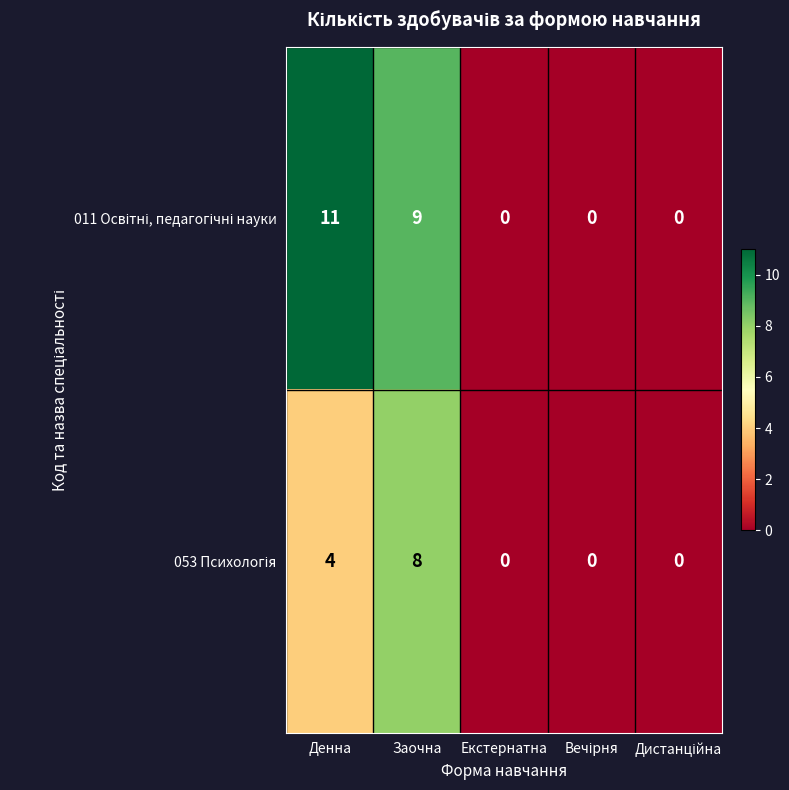

What is the spread (max minus min) of values at Денна?

7